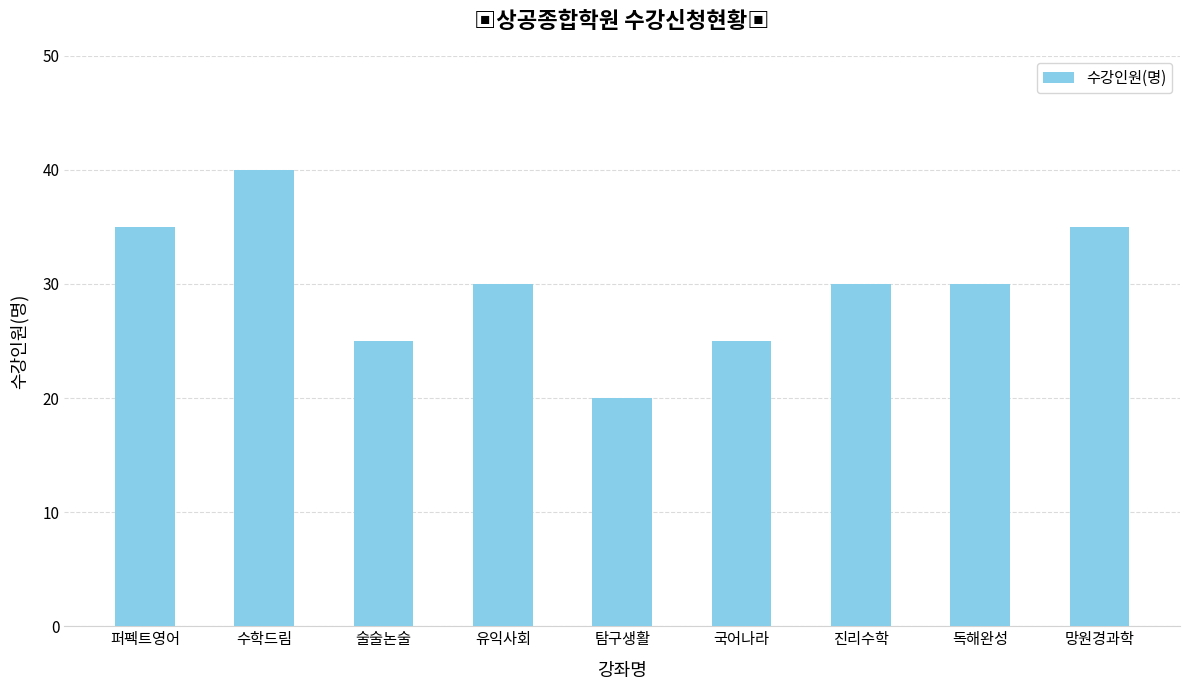

Approximately how many times larger is the value at 퍼펙트영어 compared to 국어나라?

1.4